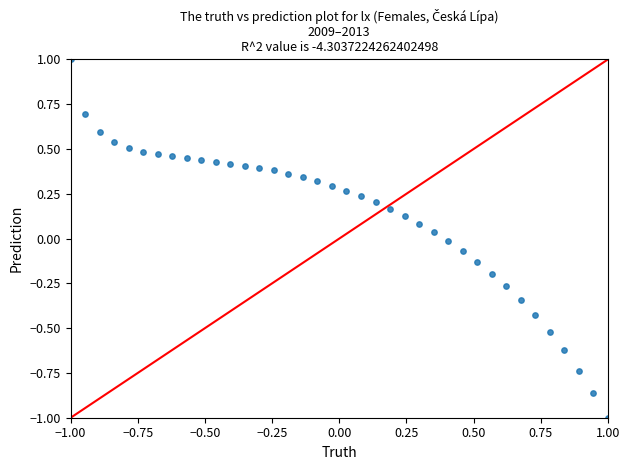

What is the range of Y values (max minus min)?

2.0